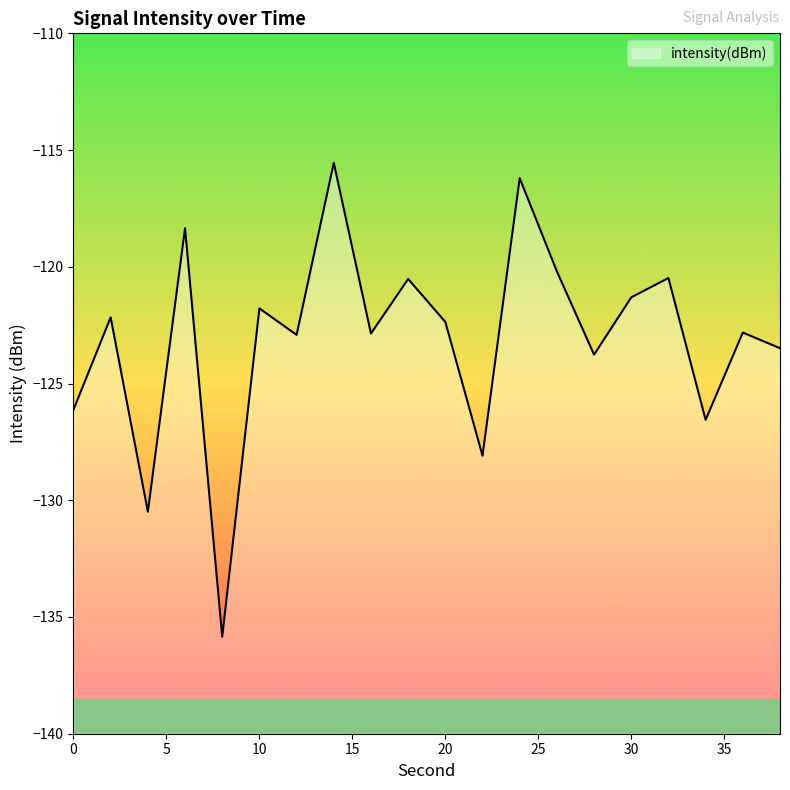

What value does the data have at 36?

-122.8